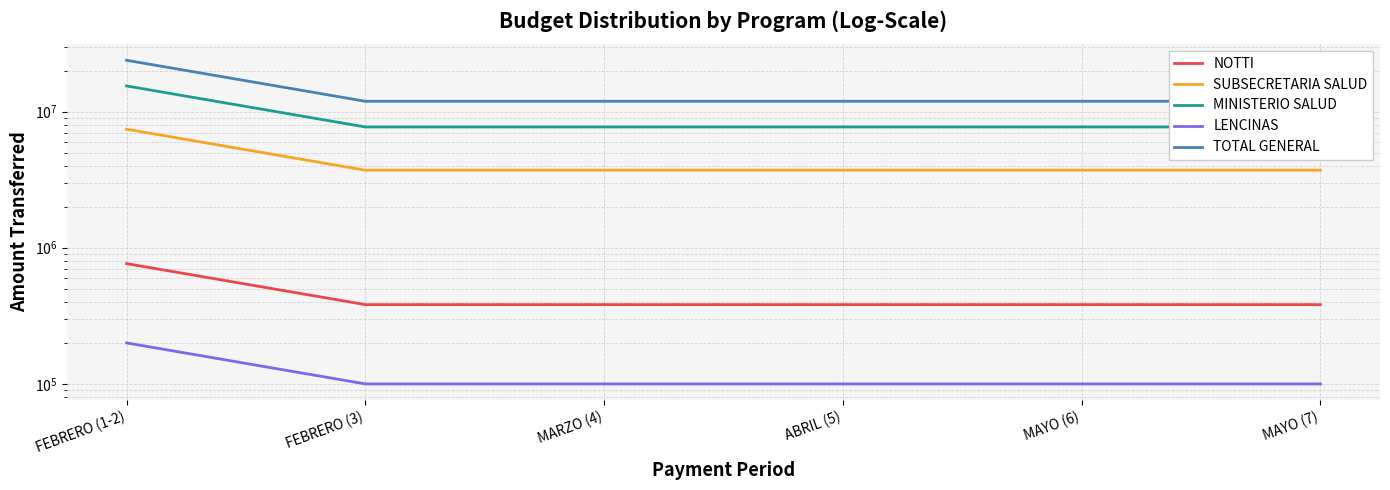

The NOTTI series shows 382126.2 at MAYO (6). True or false?

True